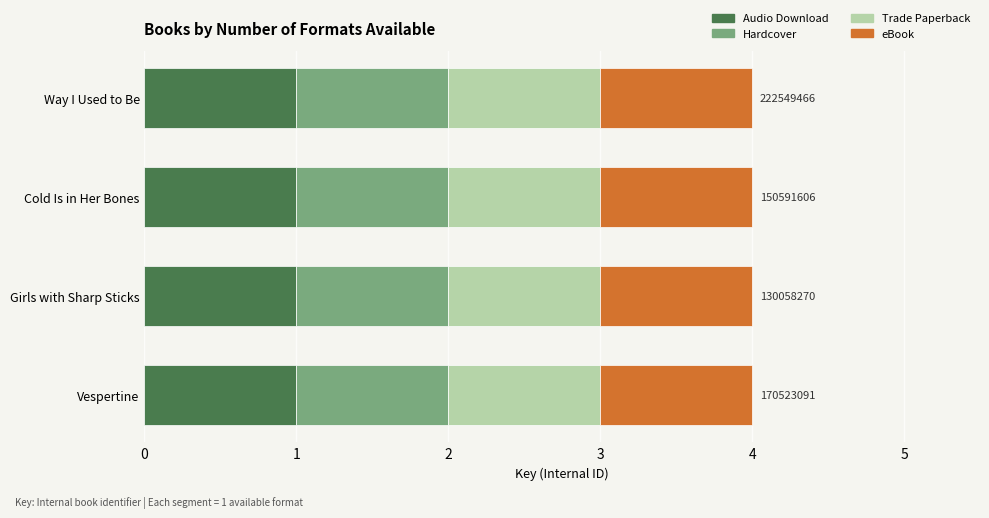

Between Cold Is in Her Bones and Vespertine, which is larger?

Vespertine